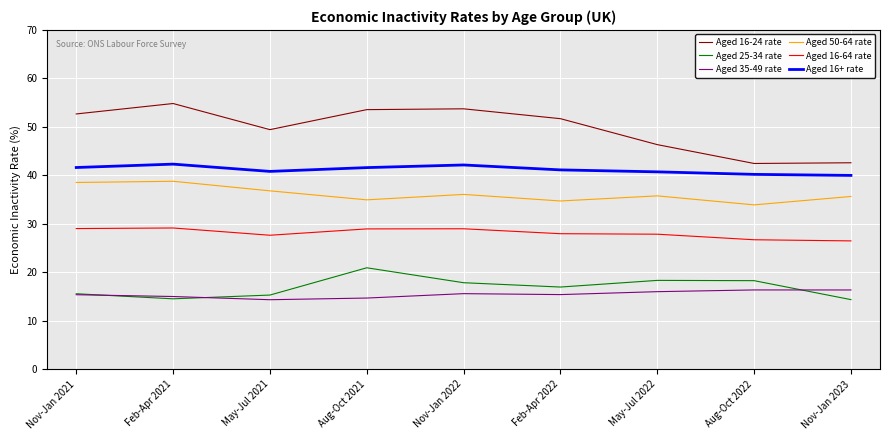

True or false: Aged 16-24 rate and Aged 35-49 rate intersect in this chart.

False